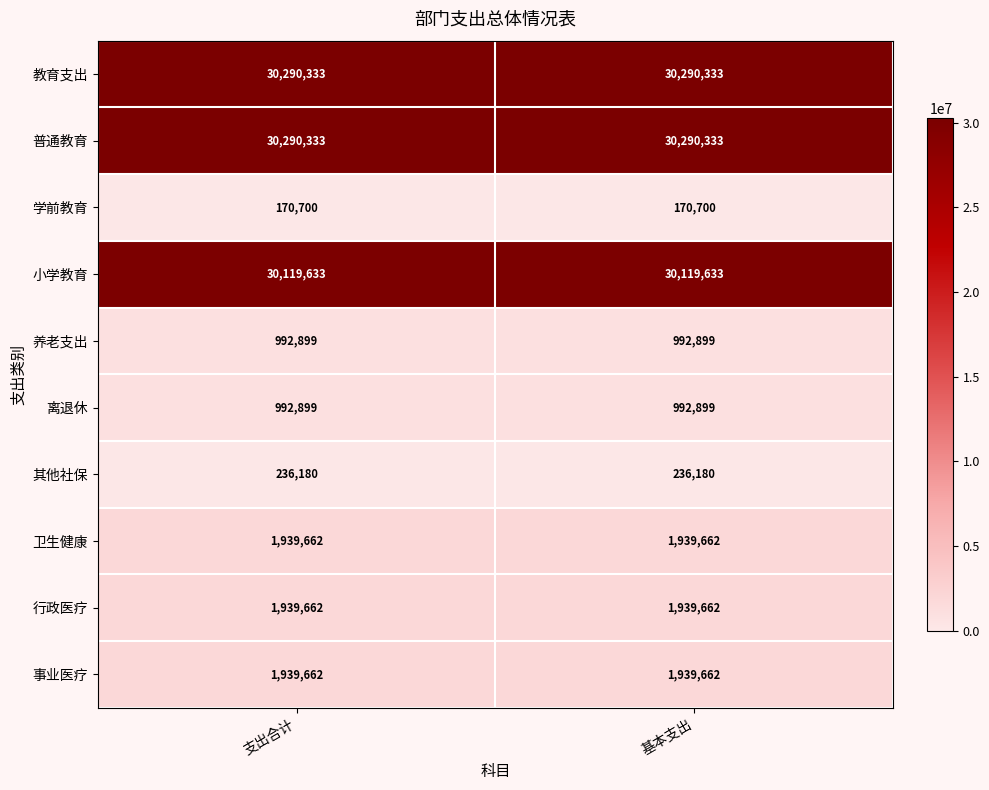

Reading left to right, list all the values displayed in this chart.

教育支出: 支出合计=30290333	基本支出=30290333
普通教育: 支出合计=30290333	基本支出=30290333
学前教育: 支出合计=170700	基本支出=170700
小学教育: 支出合计=30119633	基本支出=30119633
养老支出: 支出合计=992899	基本支出=992899
离退休: 支出合计=992899	基本支出=992899
其他社保: 支出合计=236180	基本支出=236180
卫生健康: 支出合计=1939662	基本支出=1939662
行政医疗: 支出合计=1939662	基本支出=1939662
事业医疗: 支出合计=1939662	基本支出=1939662